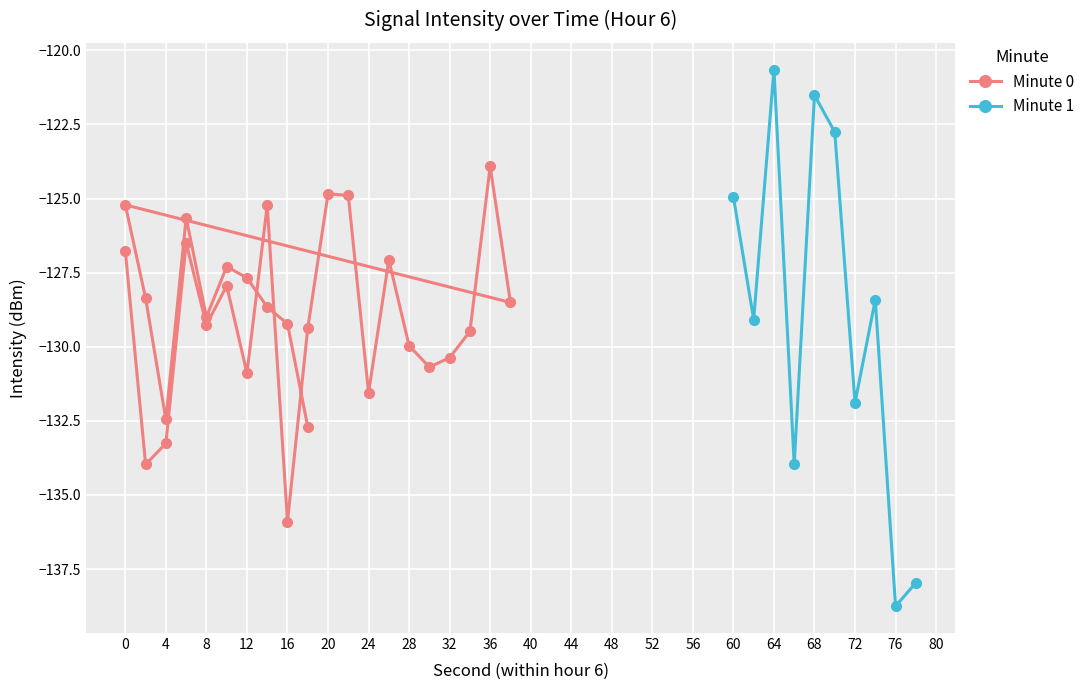

Which category has the highest value in the Minute 1 series?

64